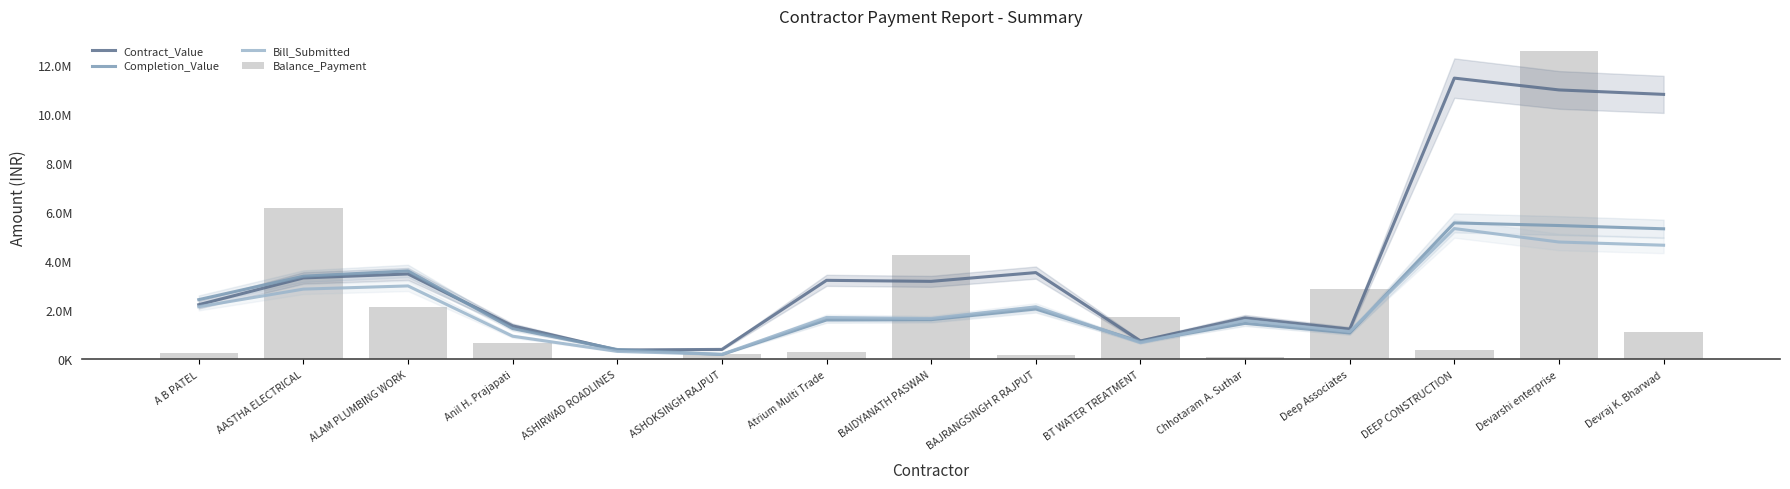

The Completion_Value series shows 1079012.2 at Deep Associates. True or false?

True